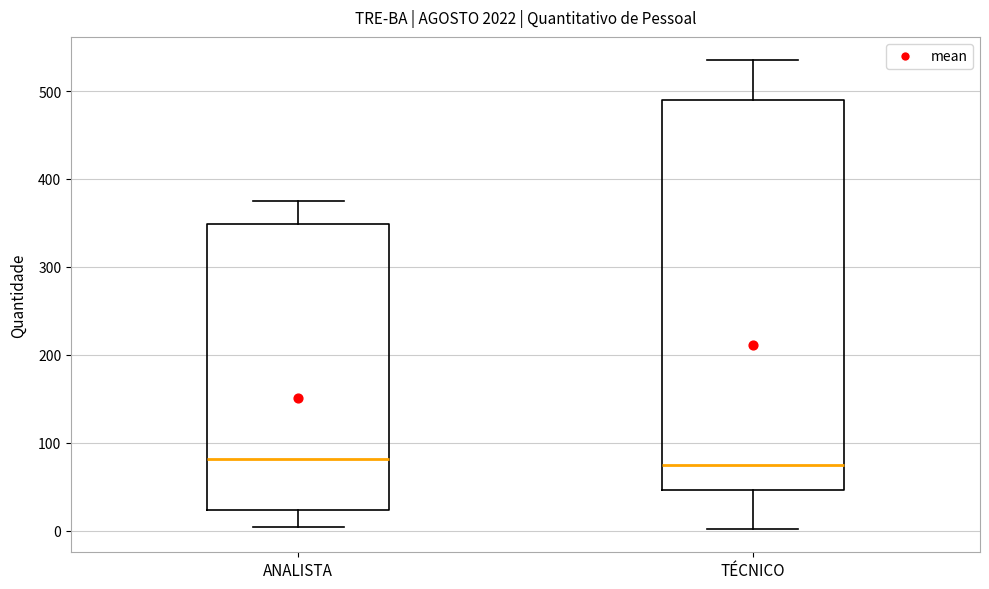

Reading left to right, read every box against the y-axis: the position of its median line, the range the box covers, and the ends of its whiskers. The values are not printed on the chart, so give them approximately, as read against the axis.

ANALISTA: median 80, box 20 to 350, whiskers 0 to 380
TÉCNICO: median 80, box 50 to 490, whiskers 0 to 540